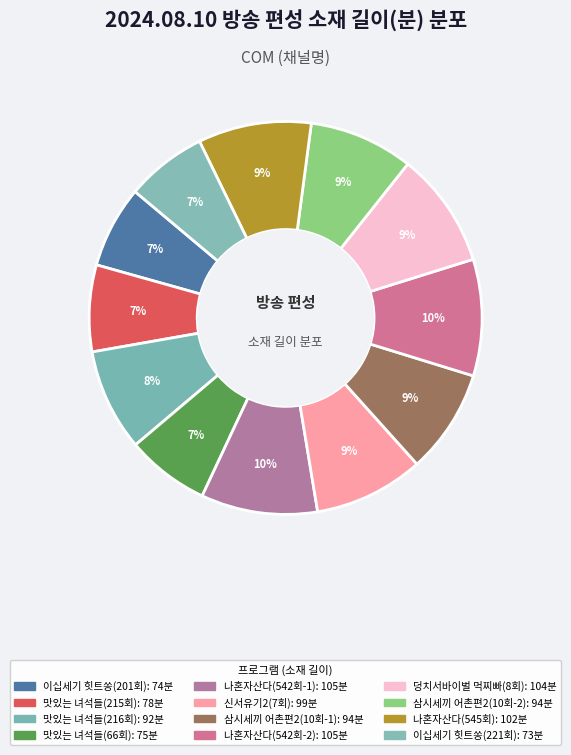

Count the number of slices in the pie.

12